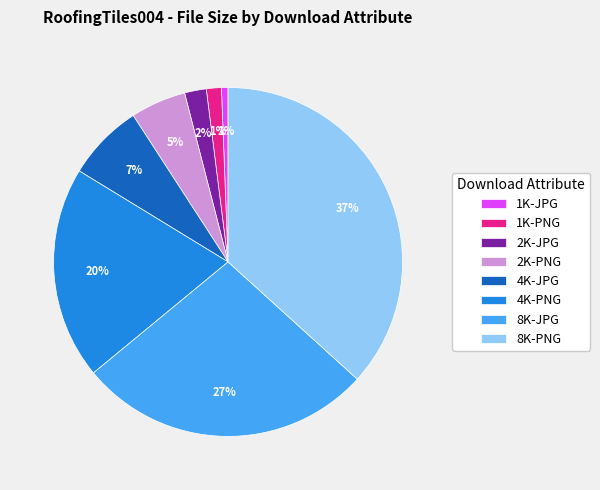

True or false: 1K-JPG accounts for 11% of the total.

False